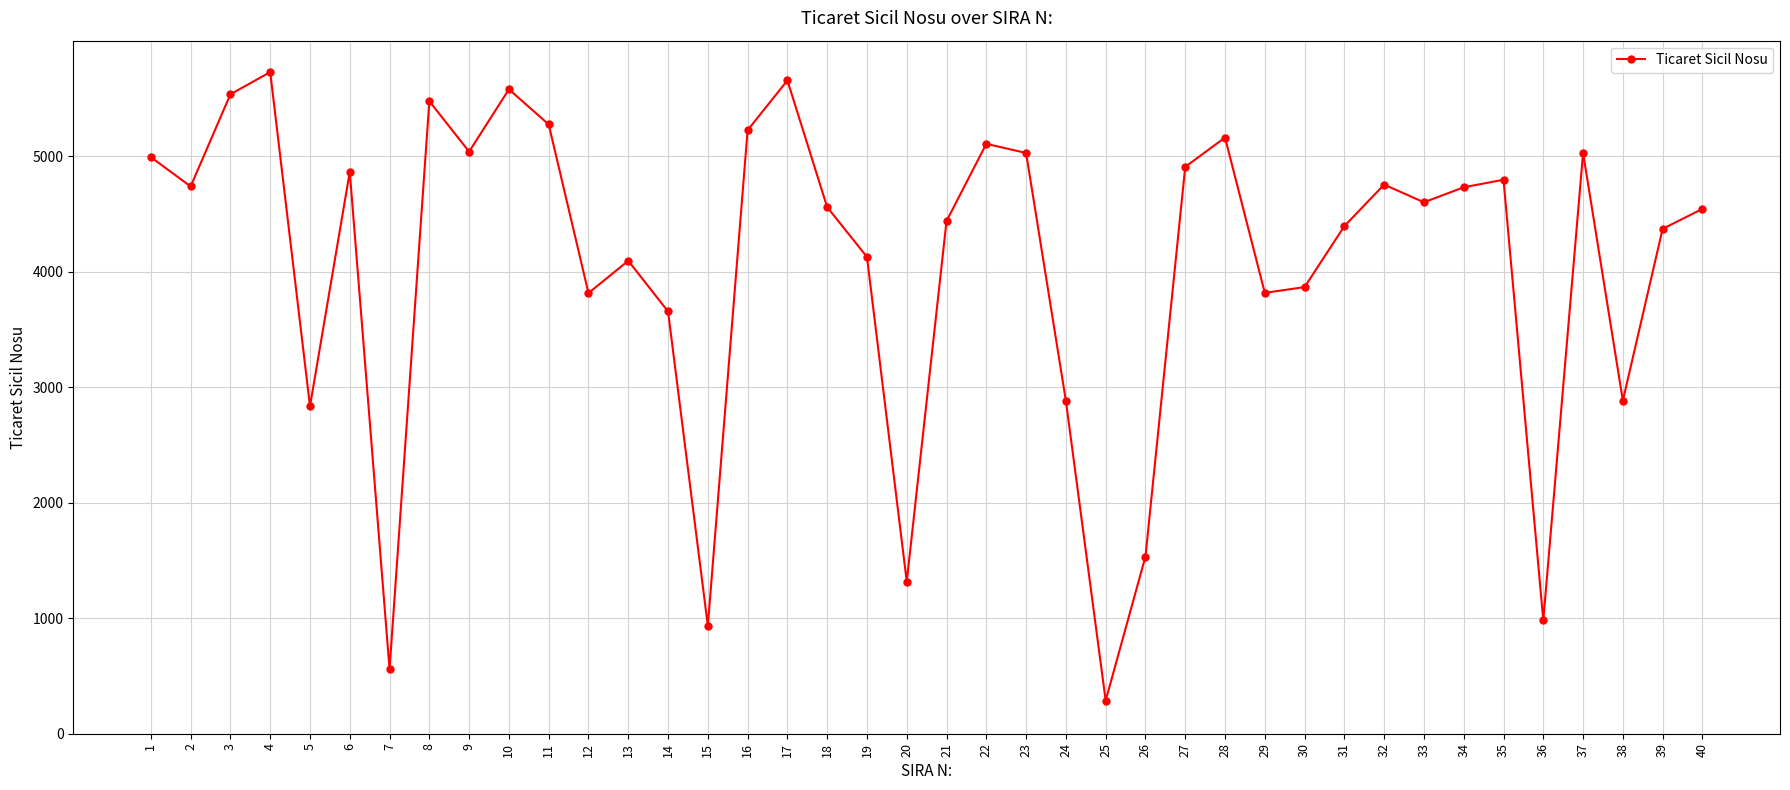

How many lines are shown in the chart?

1